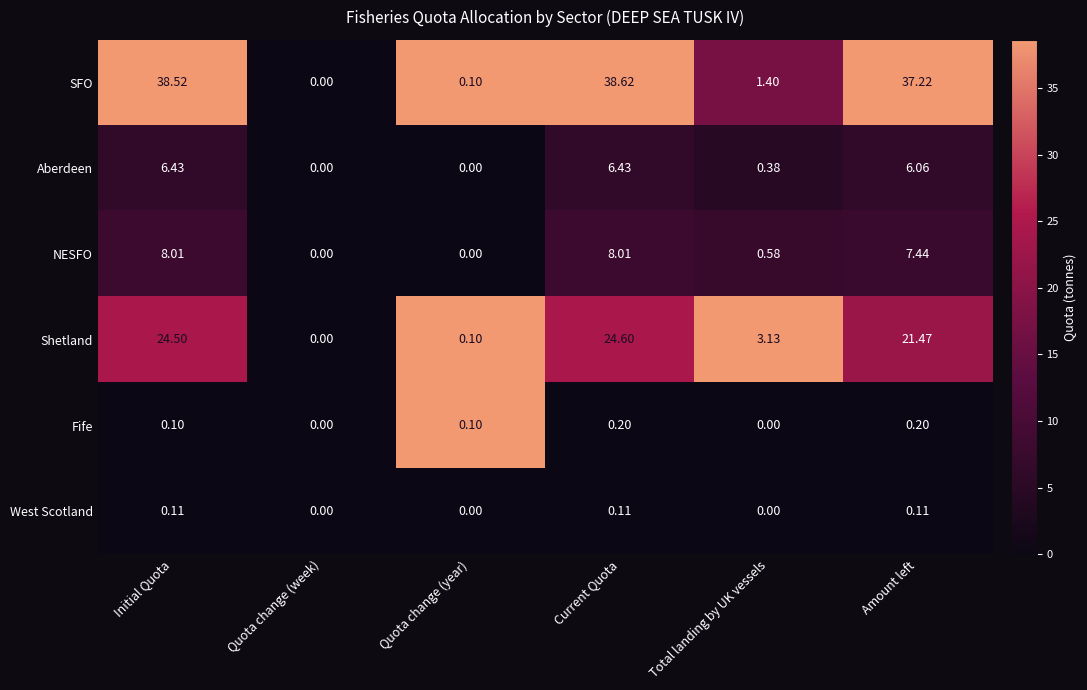

At Initial Quota, list the series in order from smallest to largest.

Fife, West Scotland, Aberdeen, NESFO, Shetland, SFO